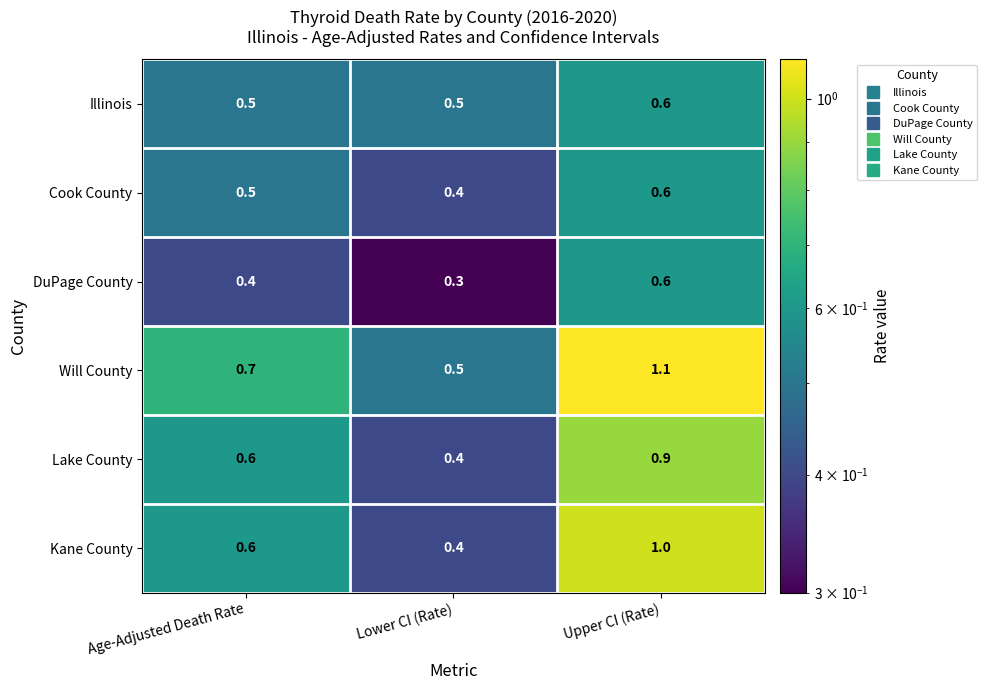

Read the Cook County value at Upper CI (Rate).

0.6